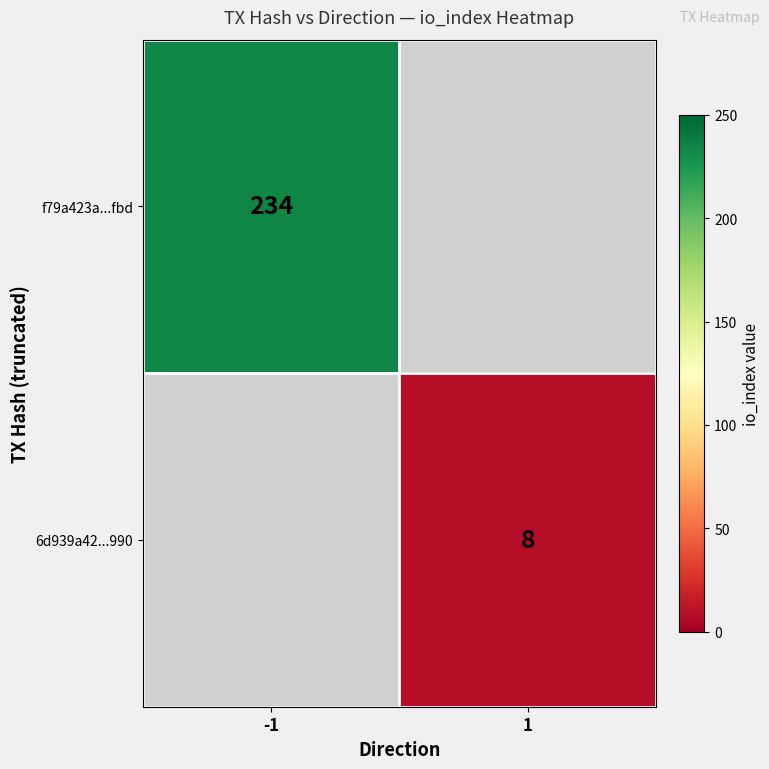

Is it true that f79a423a...fbd equals 234 at -1?

True